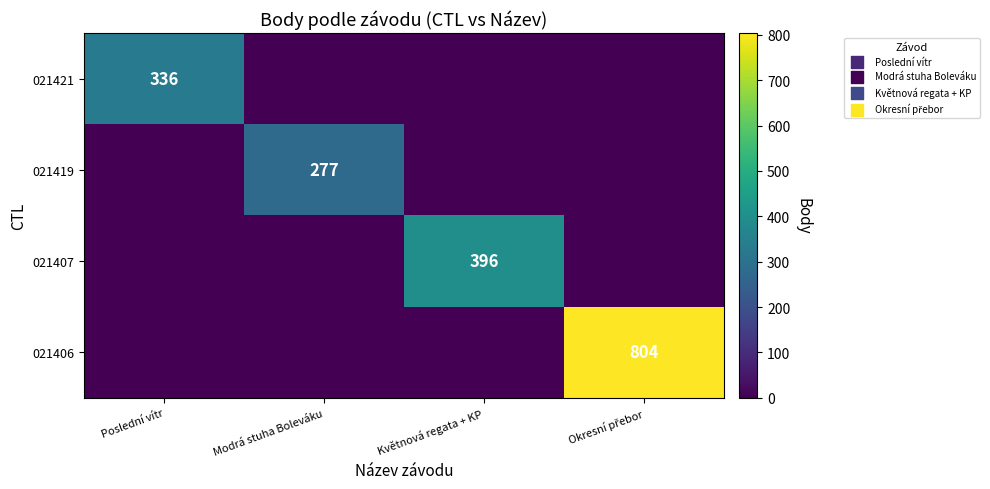

The 021421 series shows 490 at Poslední vítr. True or false?

False